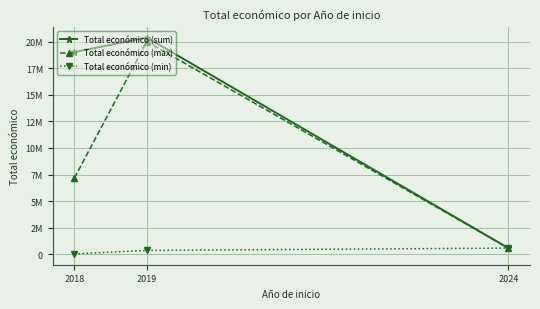

What value does the Total económico (max) series have at 2019, to the nearest 100?

19991900